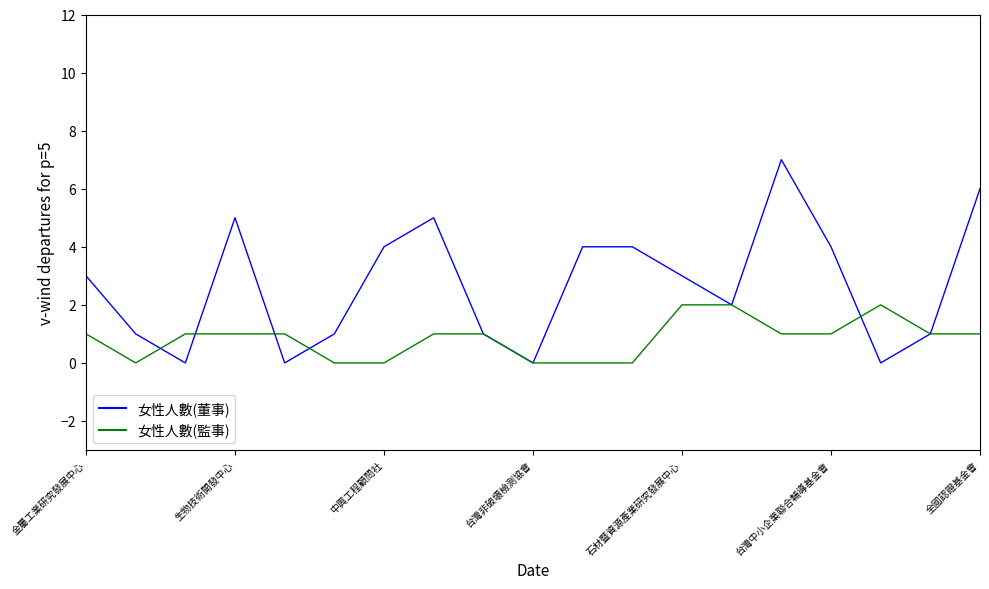

Which series ends up on top after the final intersection of 女性人數(監事) and 女性人數(董事)?

女性人數(監事)